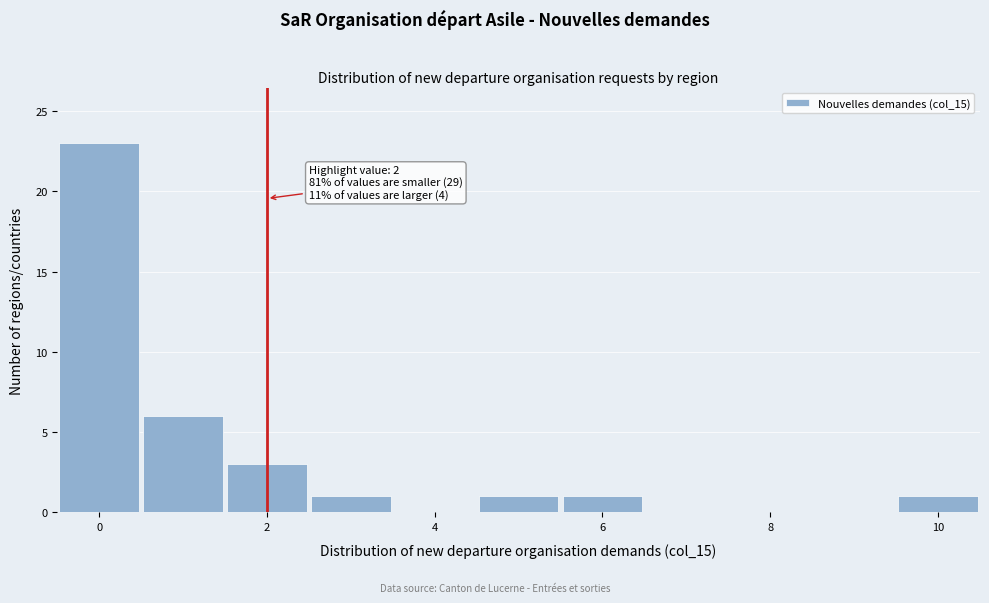

Over which range of the x-axis is the bar tallest?

-0.5 to 0.5